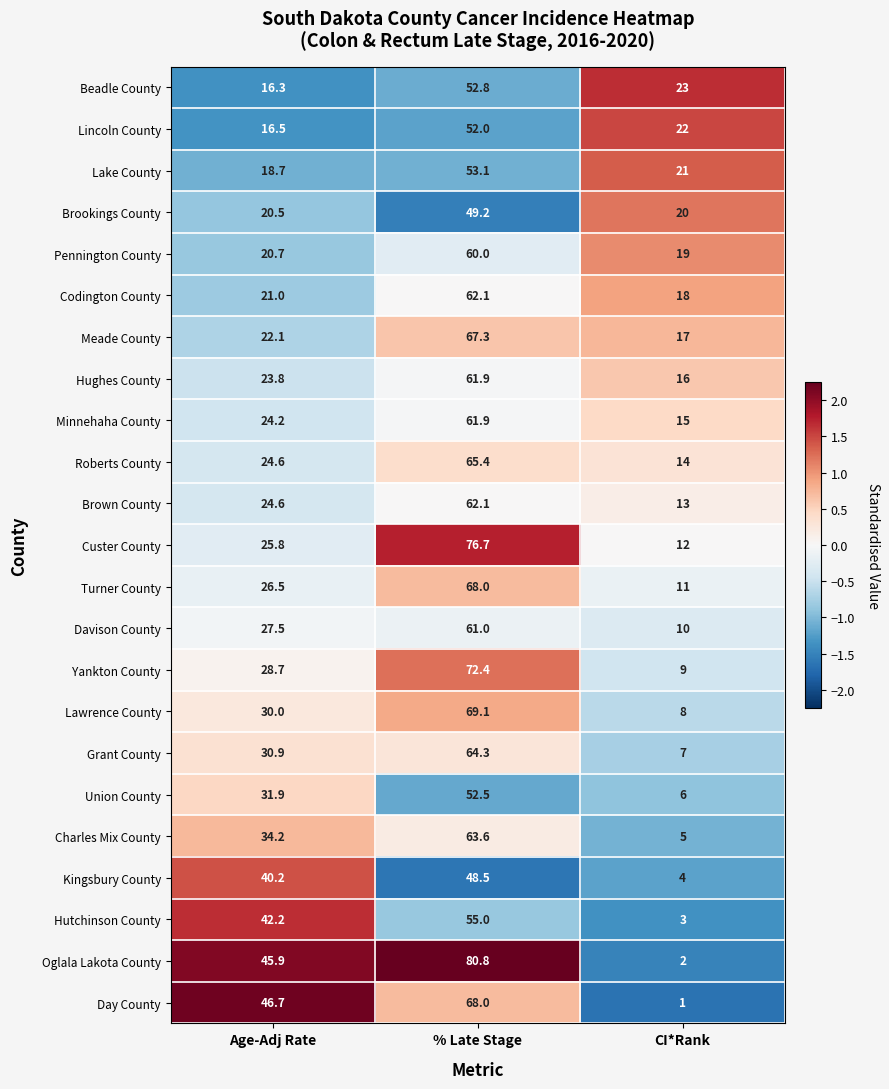

Which category has the highest value across all series?

% Late Stage